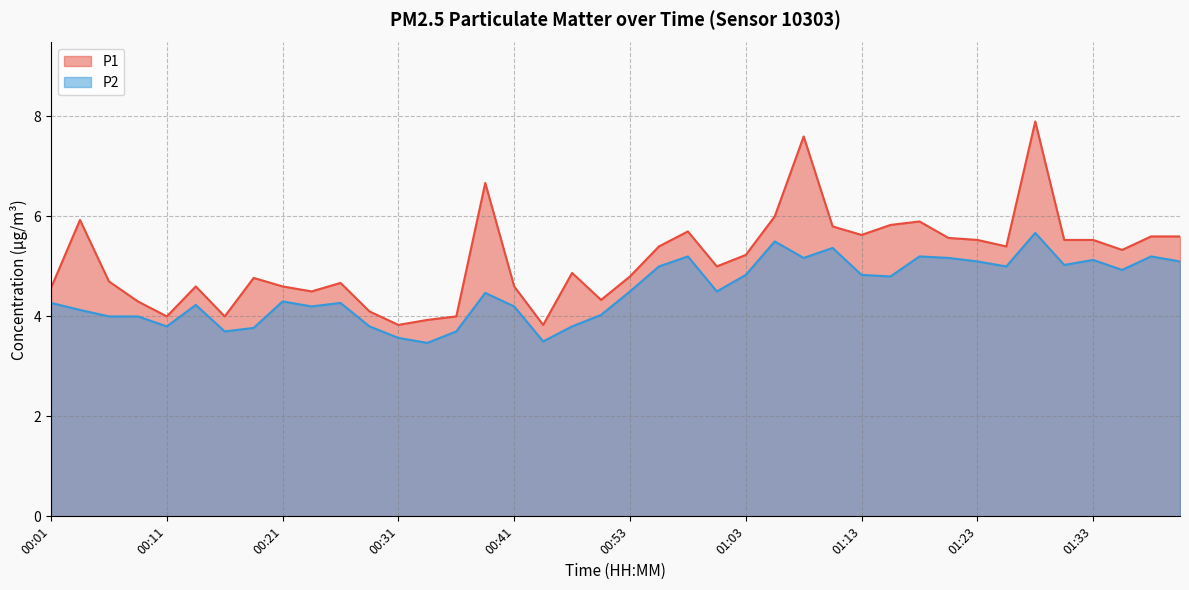

Where is the first local maximum for P2?

00:13